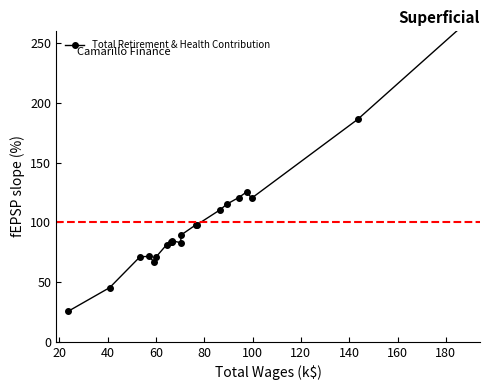

How many lines are shown in the chart?

1